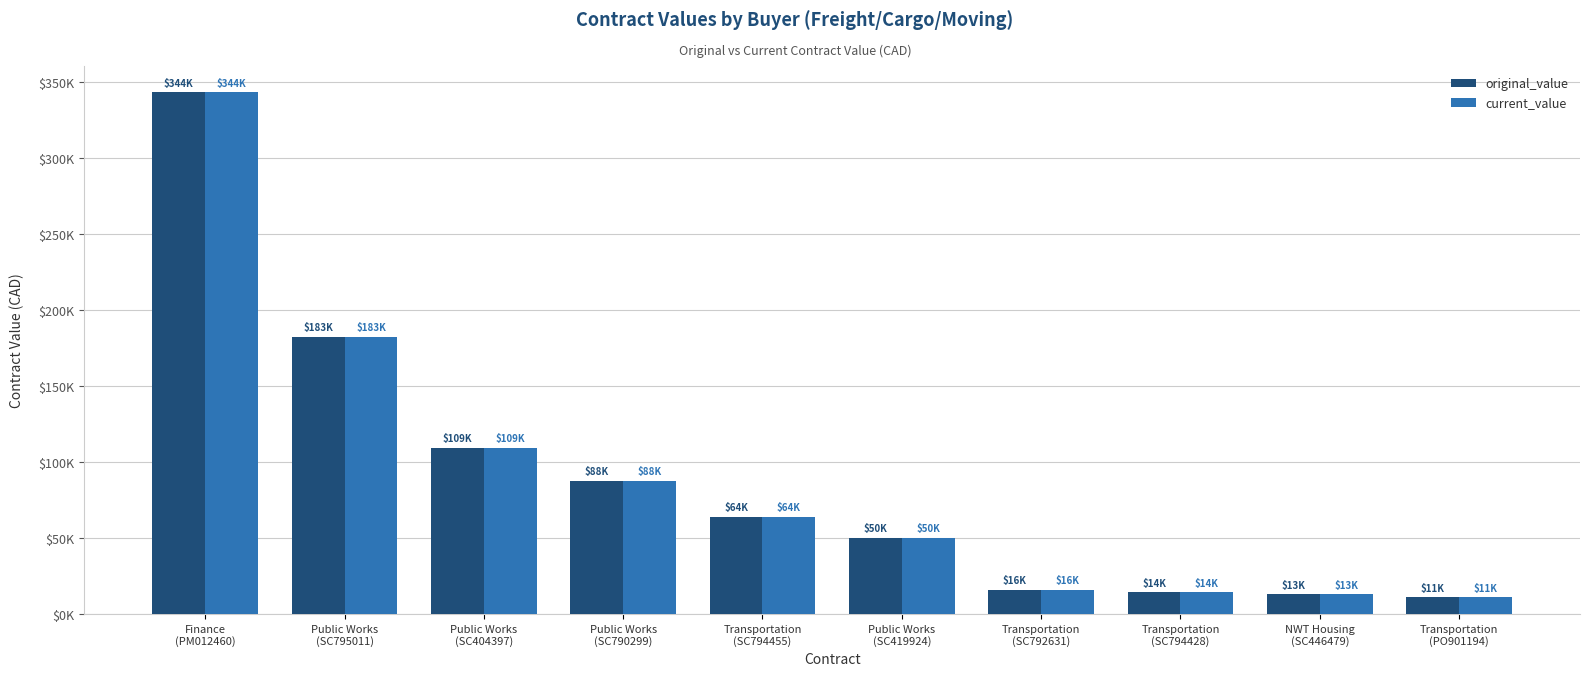

What is the average value of the original_value series?

89182